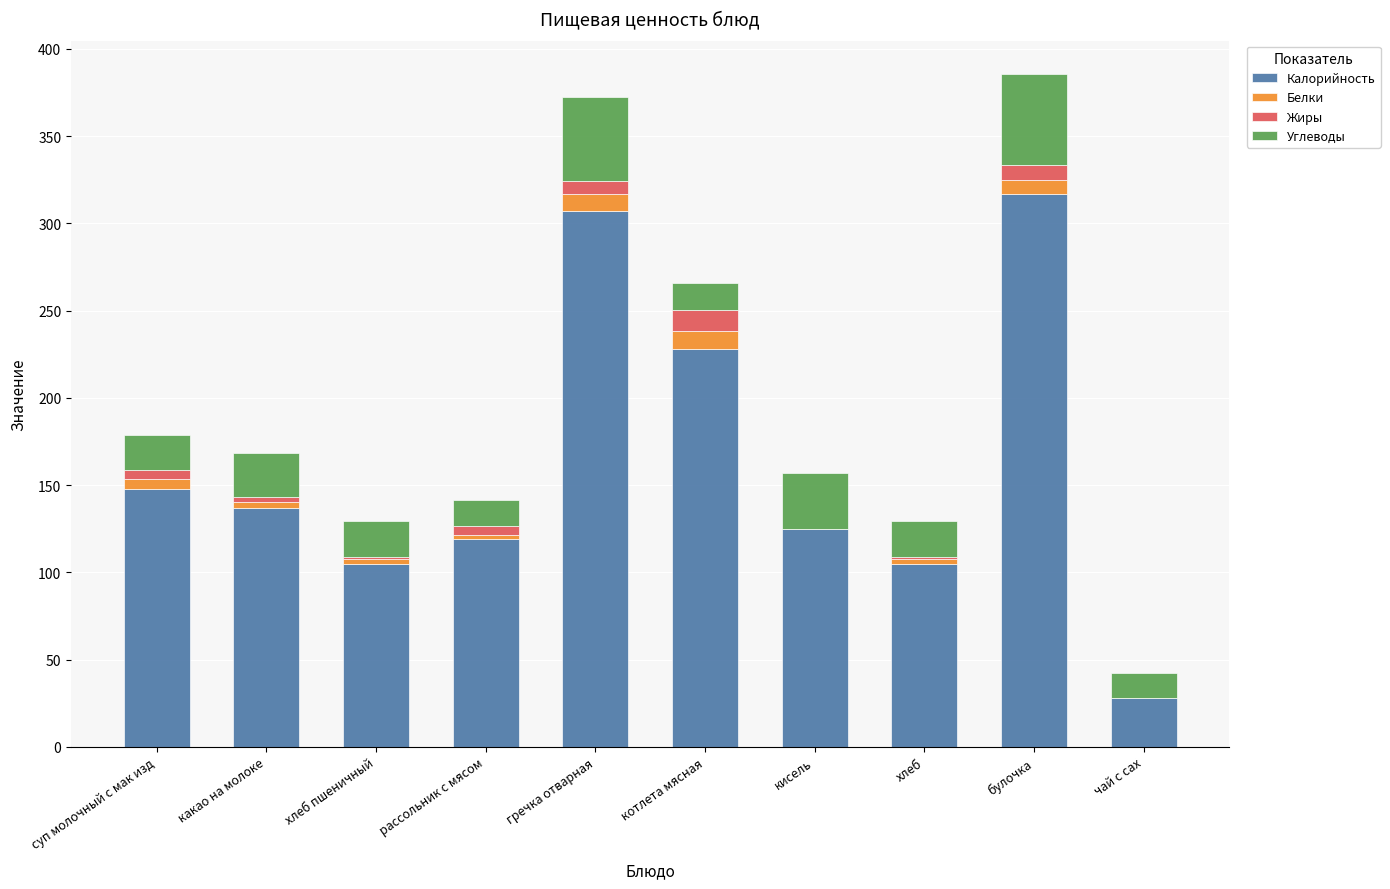

Which category has the highest value in the Калорийность series?

булочка